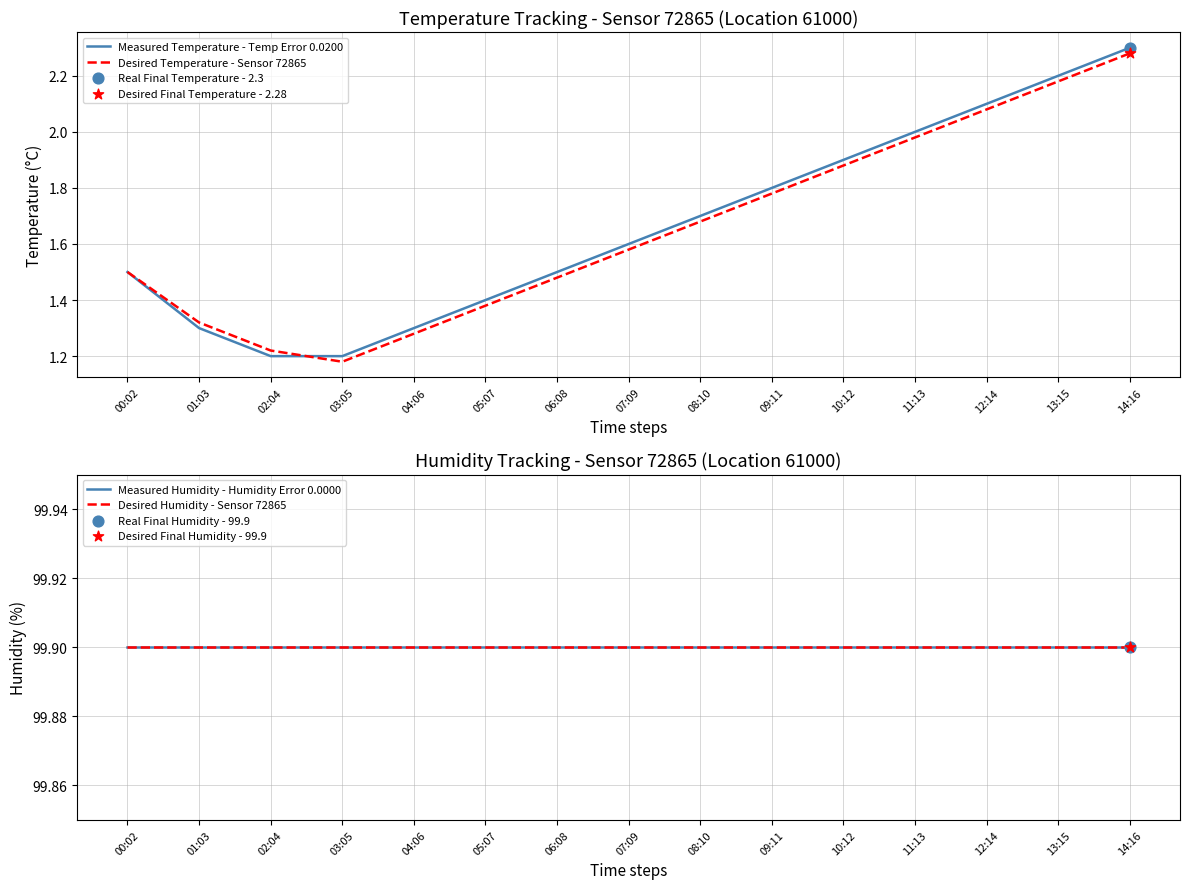

Which series has the widest spread of Y values?

Measured Temperature - Temp Error 0.0200